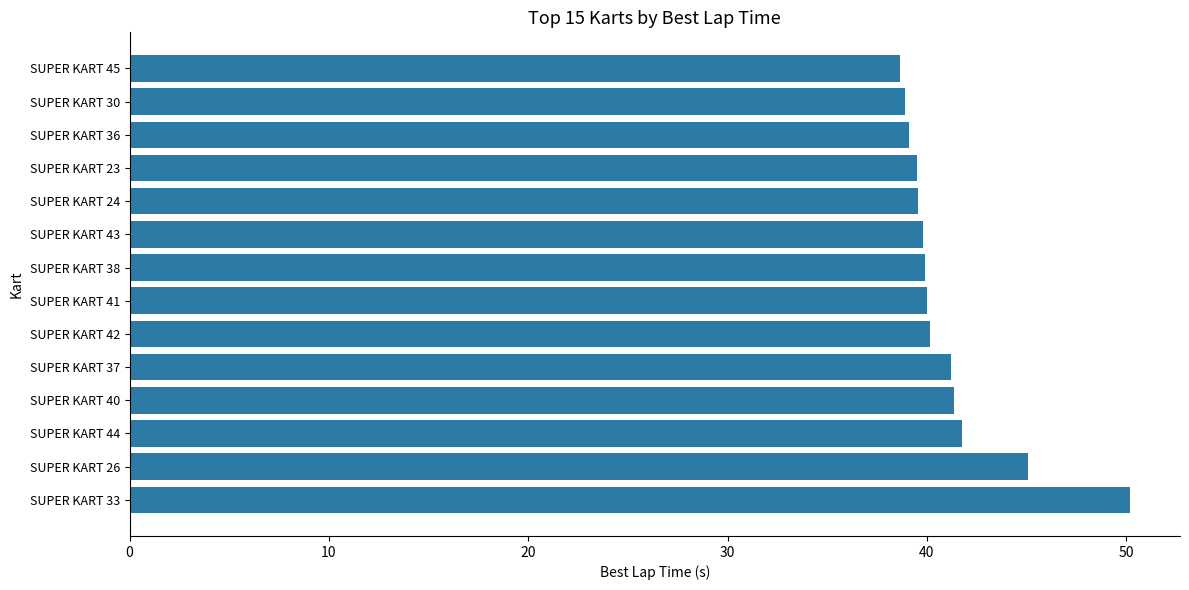

What is the smallest value displayed?

38.6